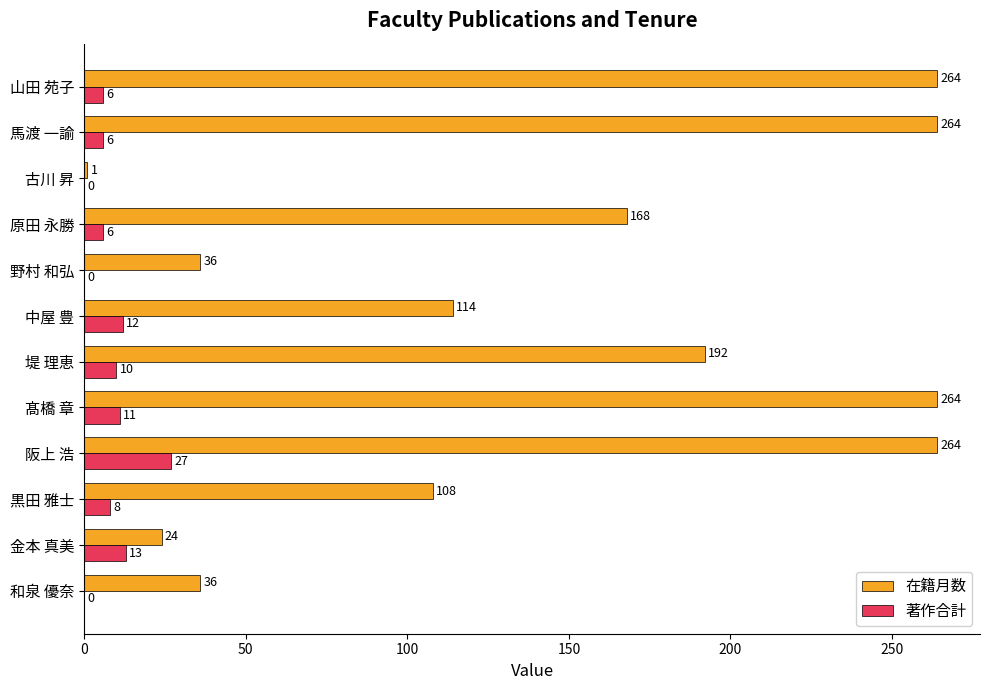

Is the value of 在籍月数 at 中屋 豊 greater than the value of 著作合計 at 原田 永勝?

Yes